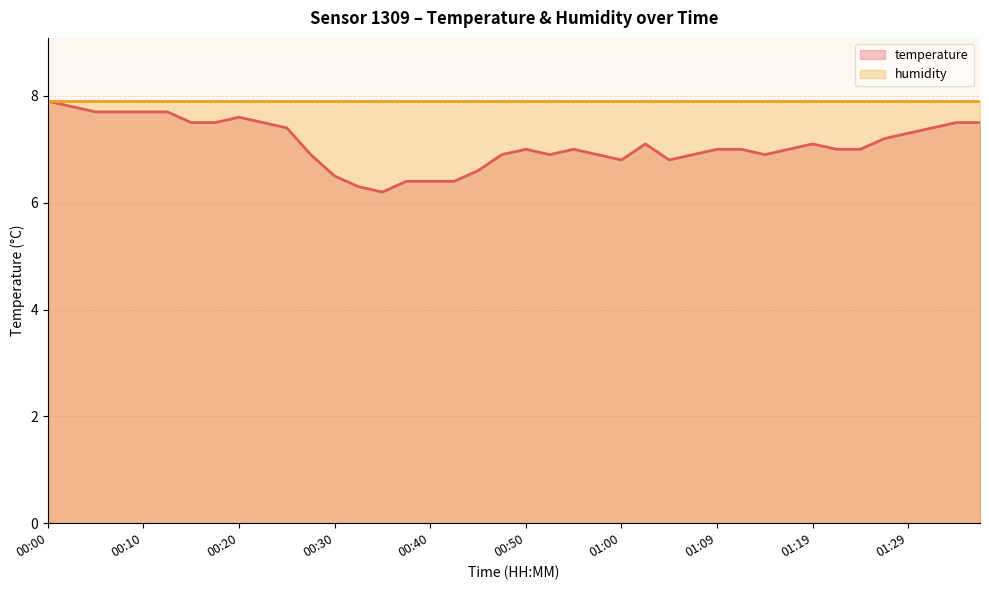

Does the chart display data point markers on the line(s)?

No